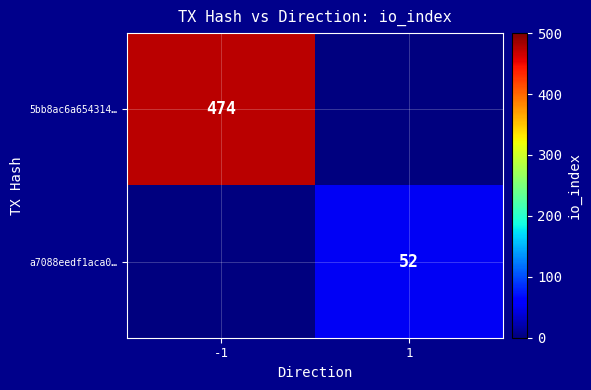

True or false: 5bb8ac6a654314… has a value of 686 at -1.

False